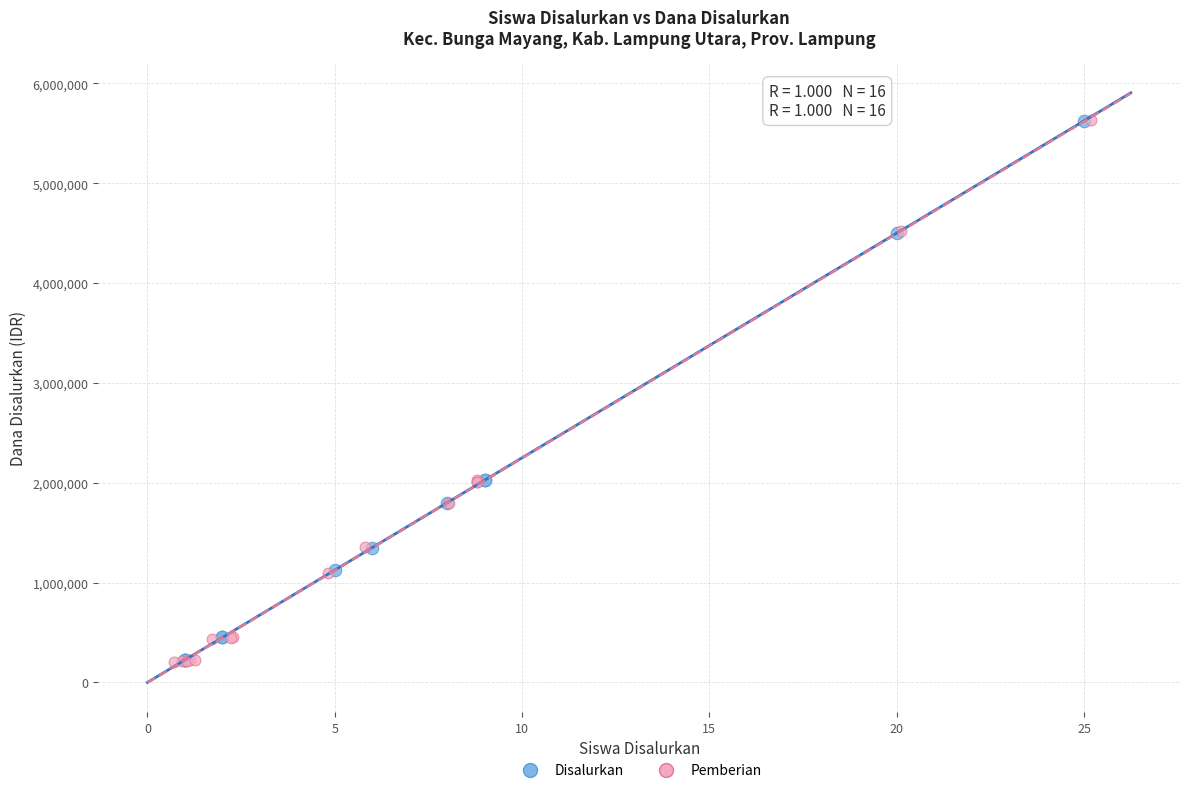

Which series has the largest Y range (max minus min)?

Pemberian